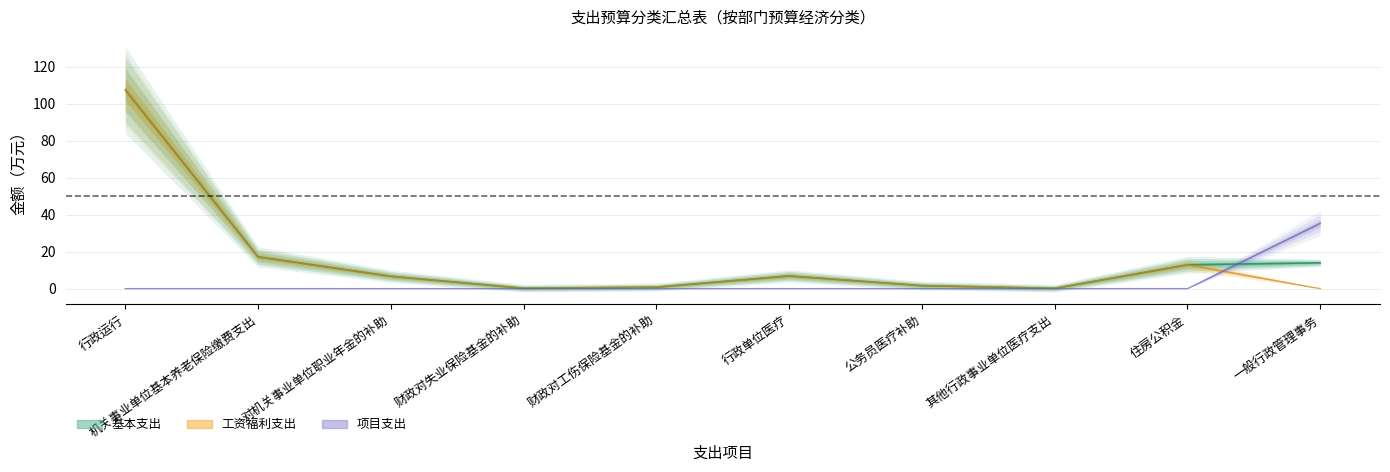

True or false: 工资福利支出 has a value of 1.1 at 财政对工伤保险基金的补助.

False